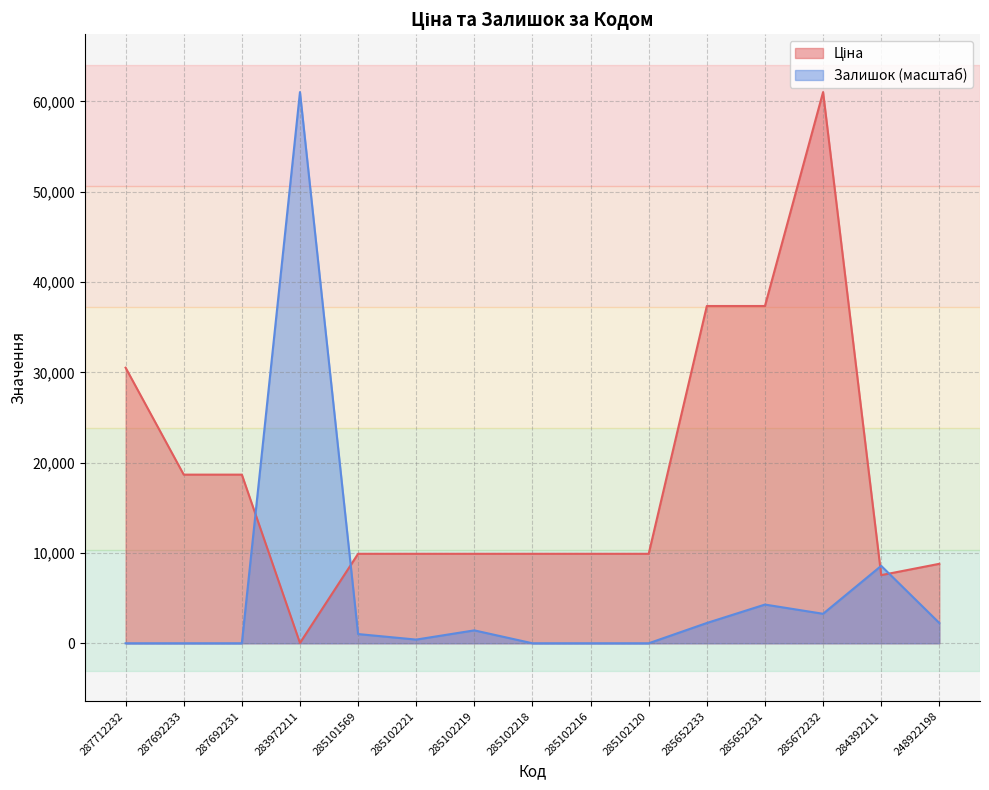

Rank the series at 285102221 from highest to lowest value.

Ціна, Залишок